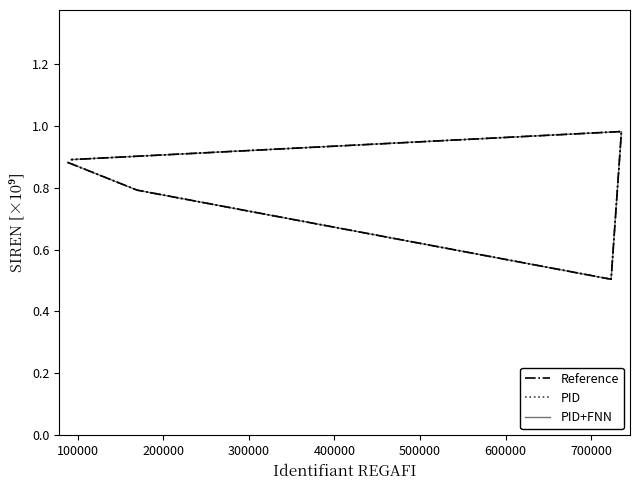

What are all the series names shown in the legend?

Reference, PID, PID+FNN